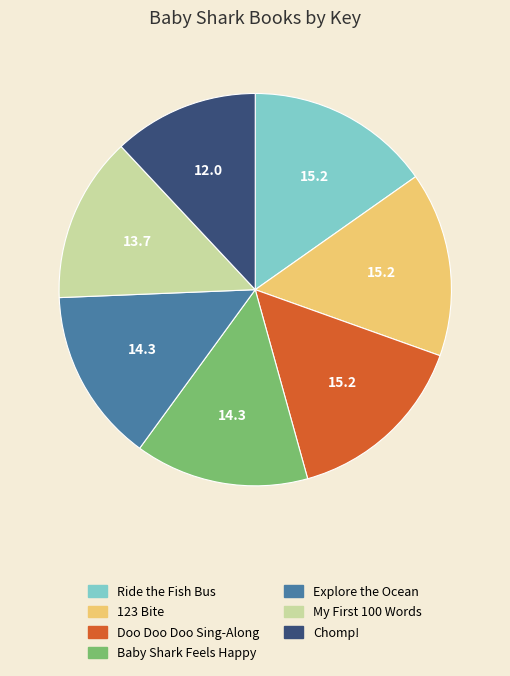

Approximately how many times larger is the value at Baby Shark Feels Happy compared to Explore the Ocean?

1.0